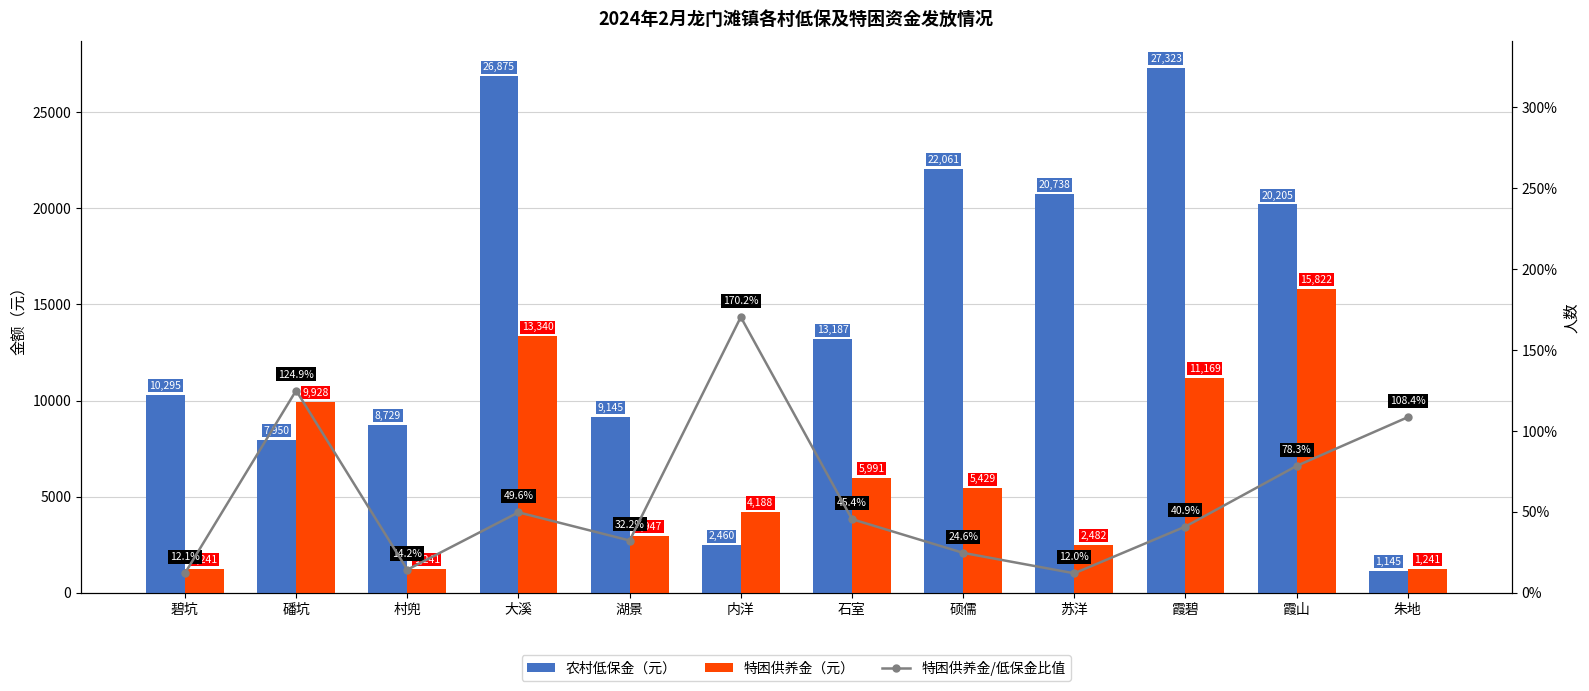

Which series has the largest total across all categories?

农村低保金（元）